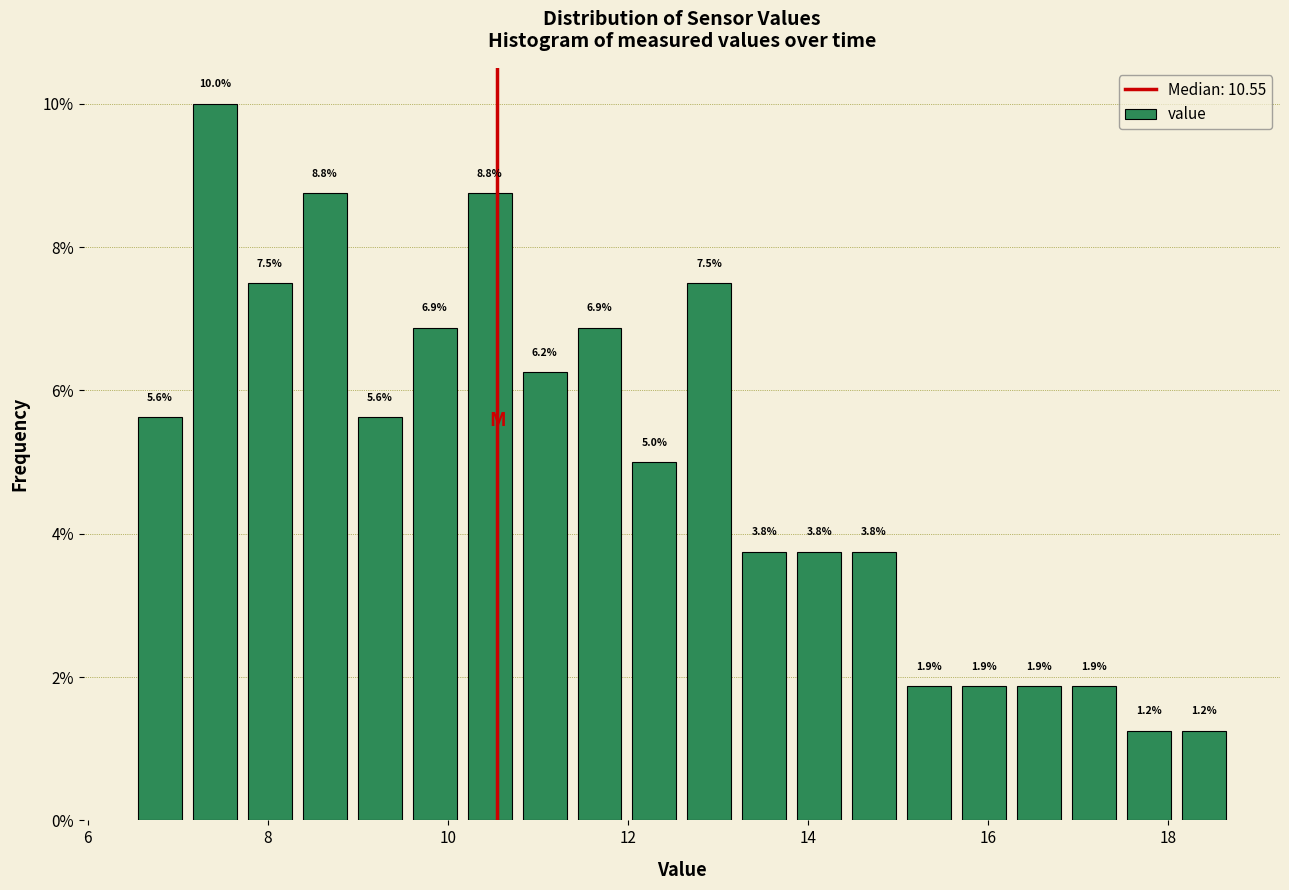

Read against the x-axis, roughly where is the centre of the tallest bar?

7.4